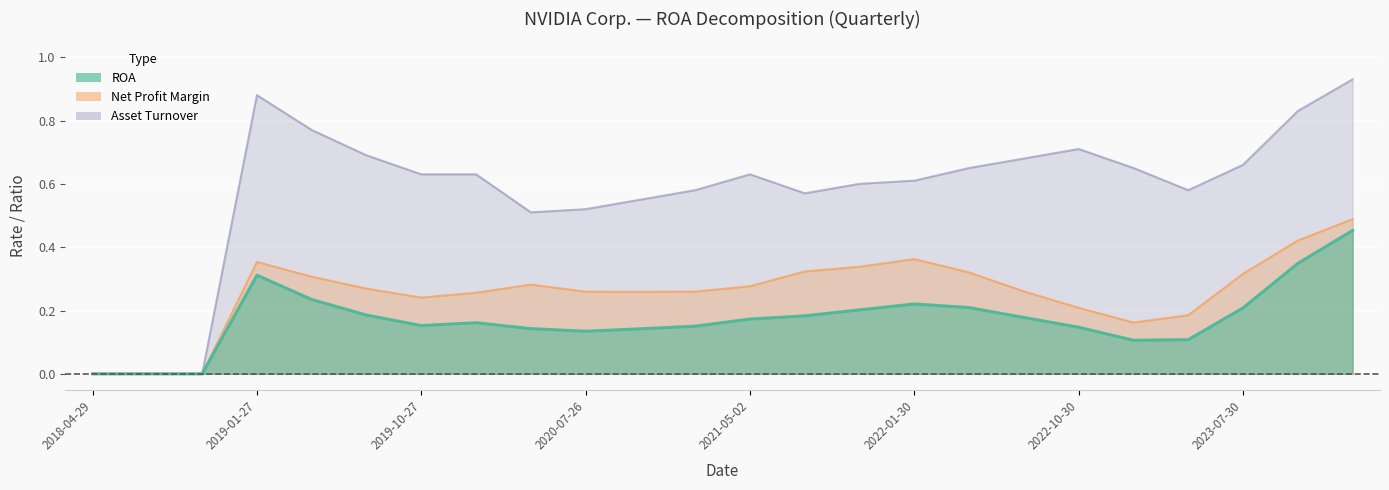

Rank the series by their average value, from lowest to highest.

ROA, Net Profit Margin, Asset Turnover